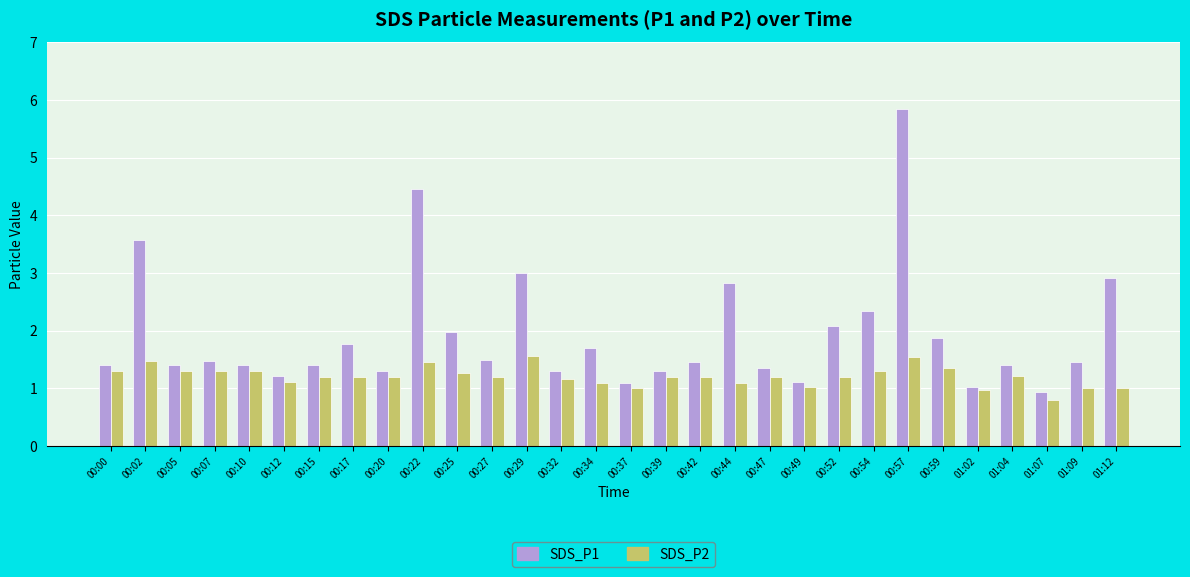

What is the sum of the SDS_P2 values at 00:37 and 01:09?

2.0